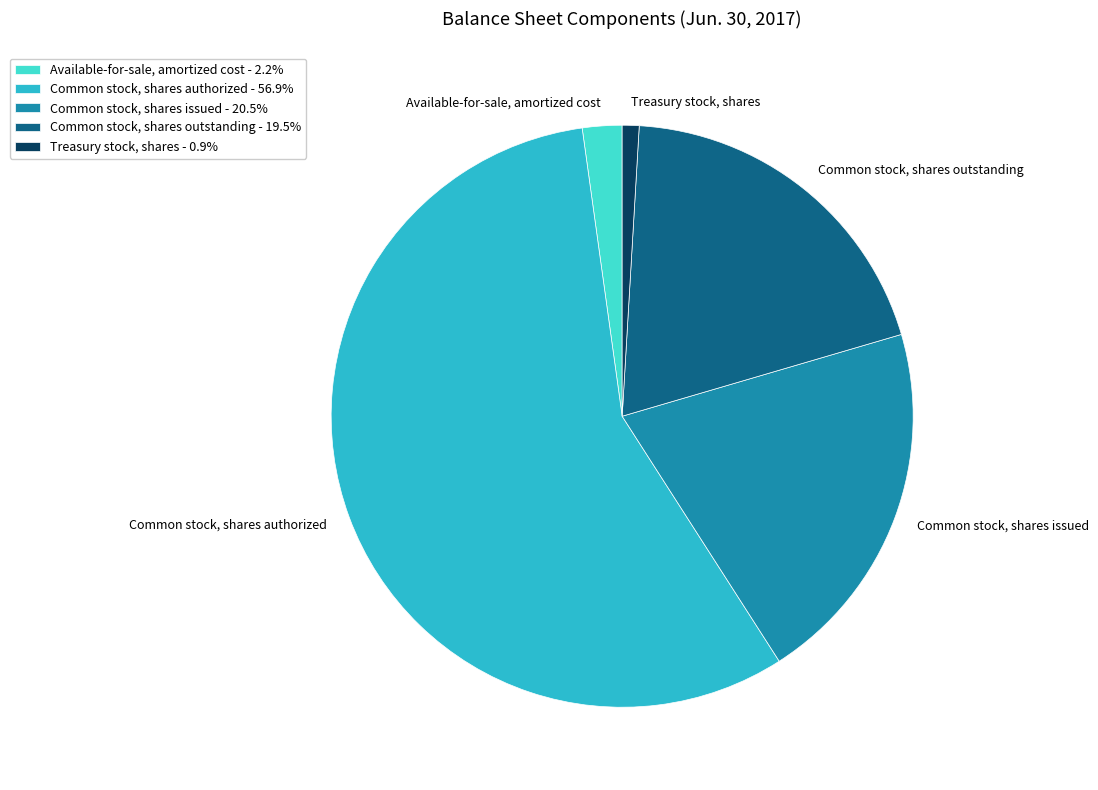

Which slice is the smallest?

Treasury stock, shares